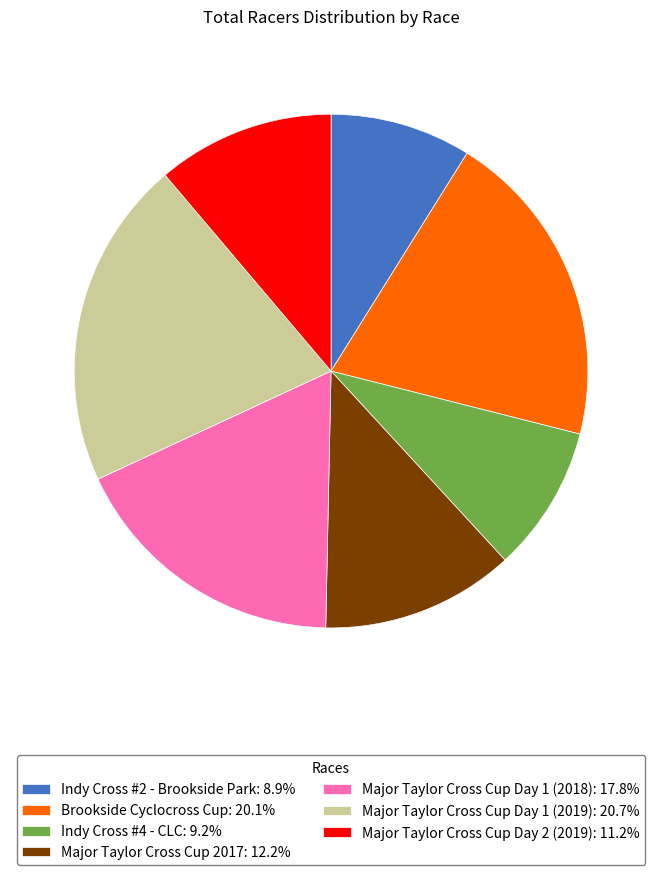

What is the largest slice in the pie chart?

Major Taylor Cross Cup Day 1 (2019)